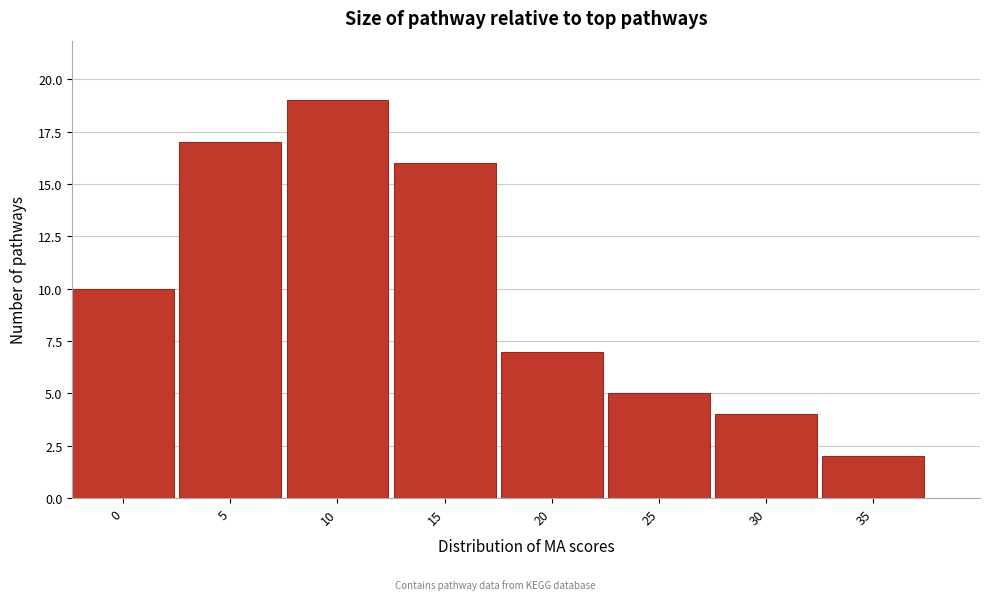

Reading right to left, extract all data points from this chart.

35=2	30=4	25=5	20=7	15=16	10=19	5=17	0=10